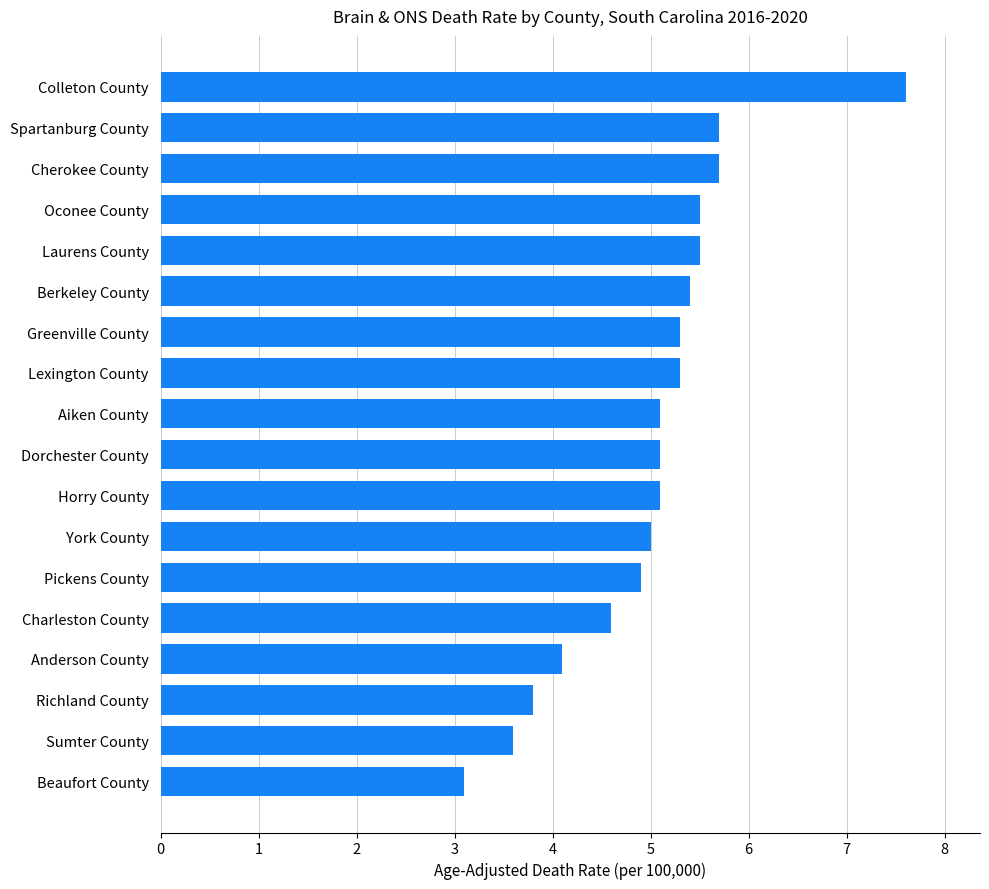

The chart shows a value of 5.1 at Horry County. True or false?

True